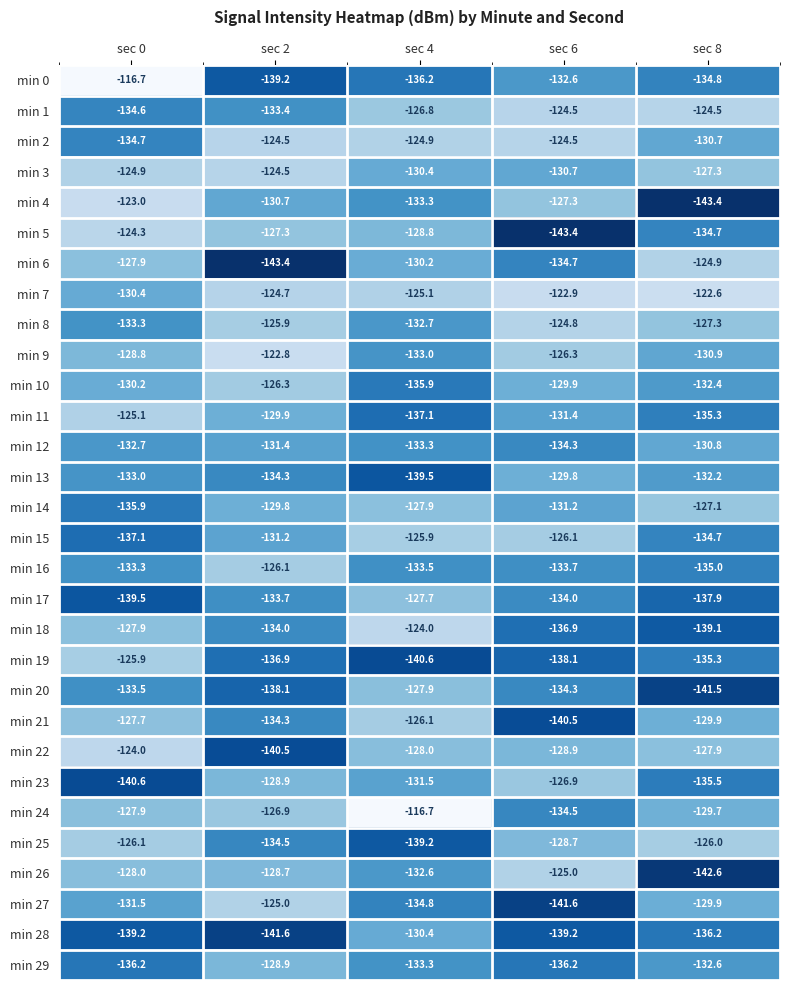

At how many categories does at least one series exceed -127?

5